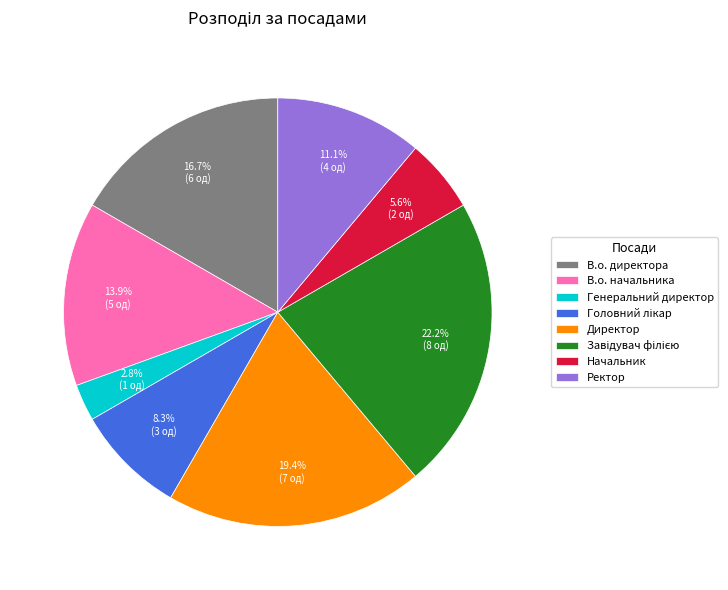

Do Директор and Генеральний директор together represent more than half of the pie?

No